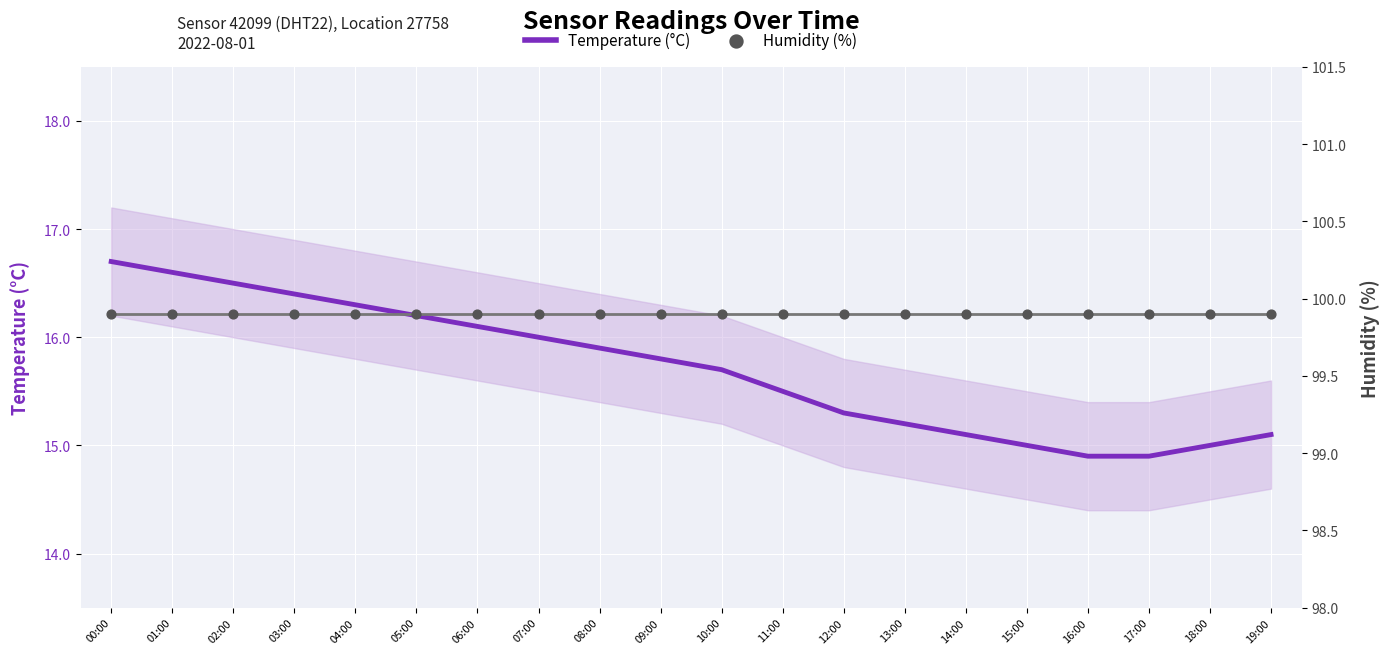

What is the total value across all series at 05:00?

116.1